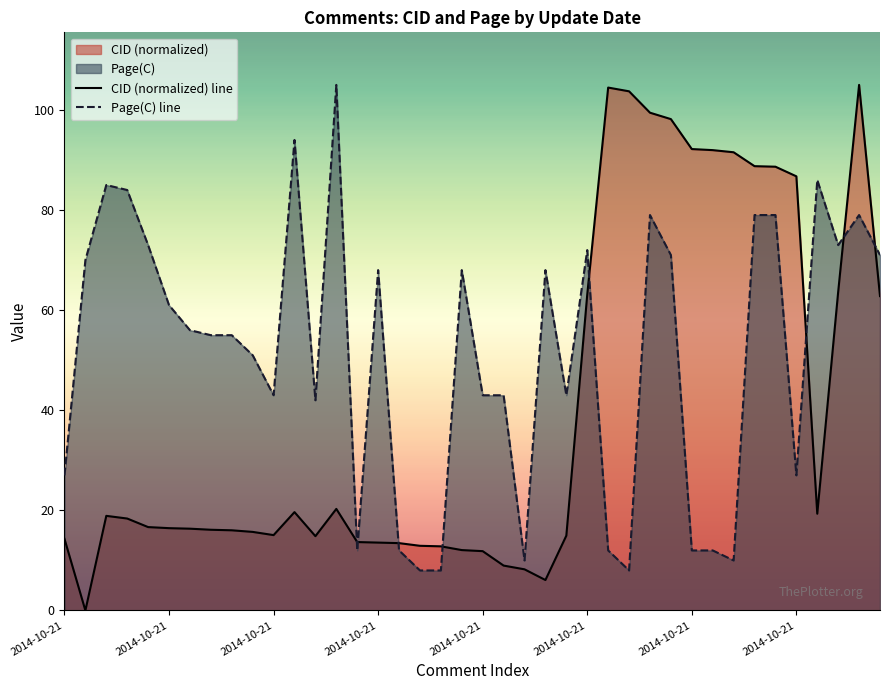

At which label does CID (normalized) line reach its minimum?

2014-10-21